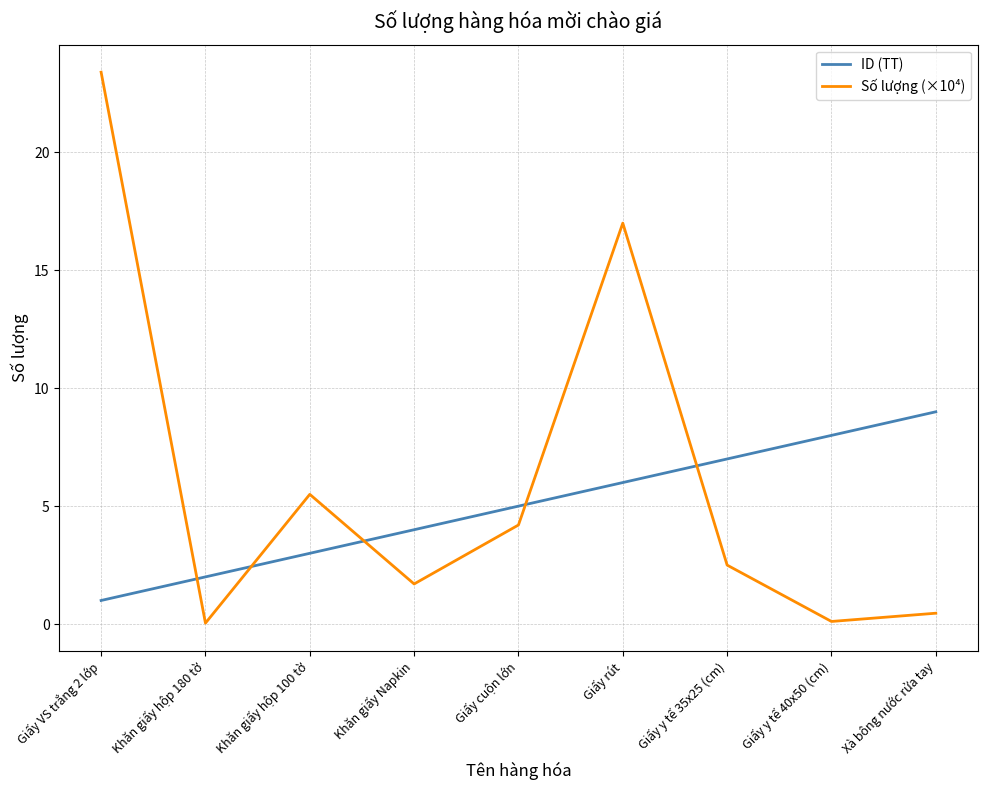

Which series changed the most between Khăn giấy Napkin and Giấy y tế 35x25 (cm)?

ID (TT)